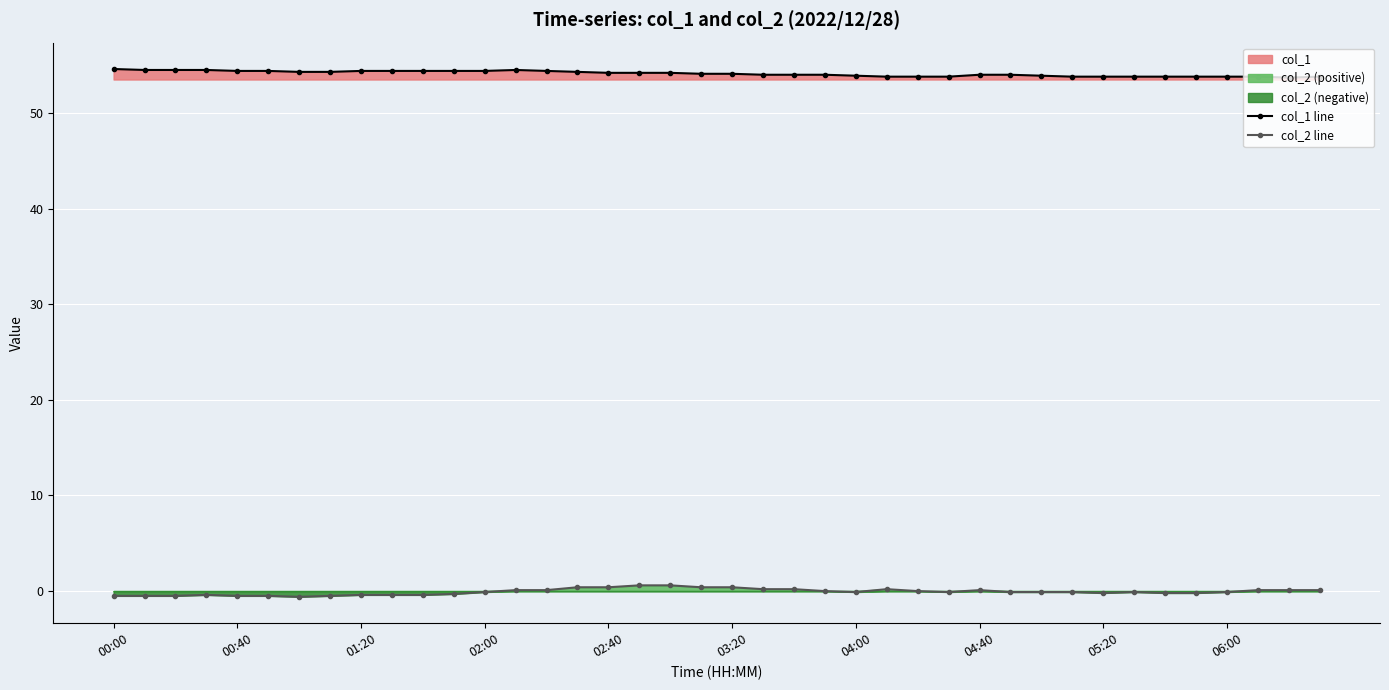

True or false: col_1 line and col_2 line intersect in this chart.

False